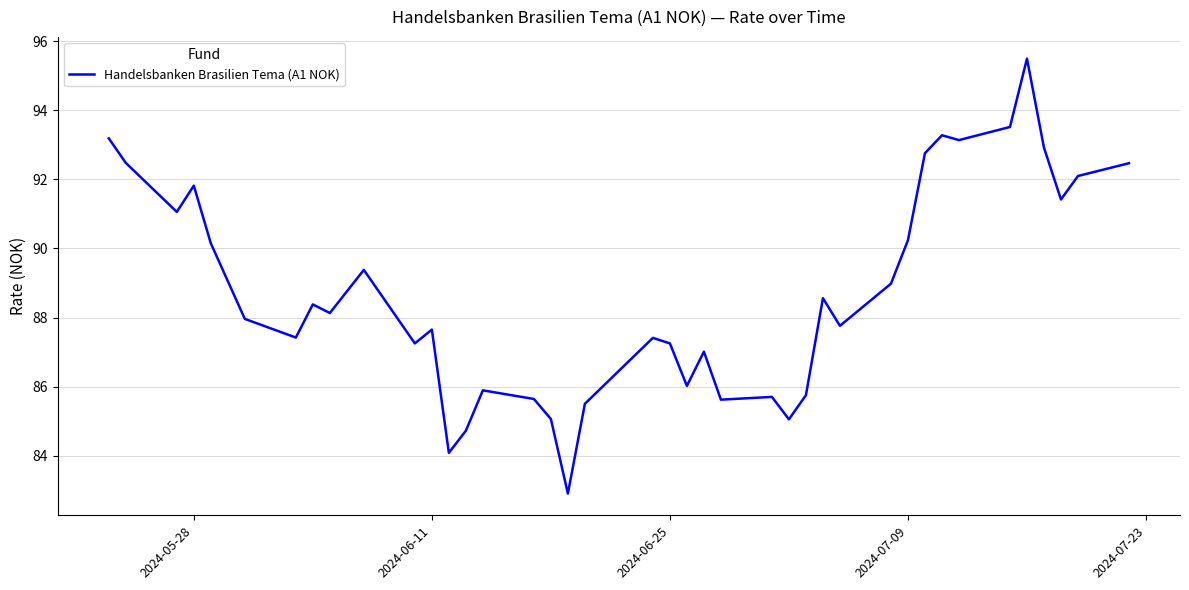

What is the difference between the maximum and minimum values?

12.6